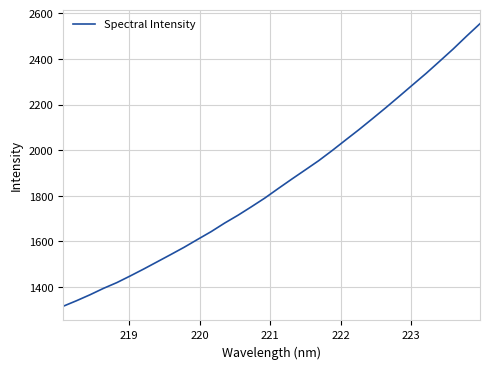

What is the maximum value shown in the chart?

2554.2